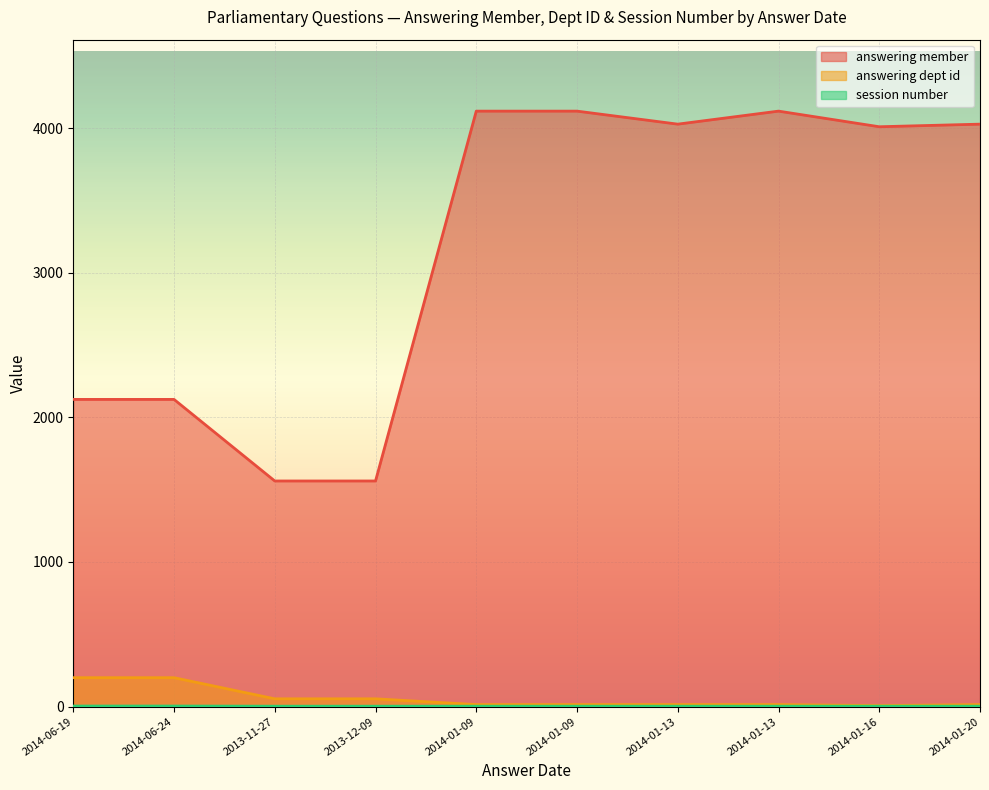

Count the number of data series in this chart.

3